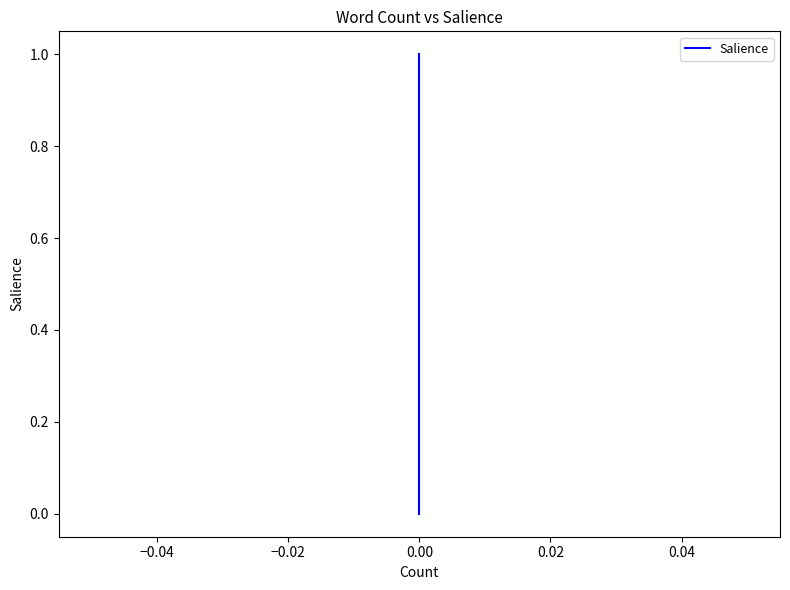

How many lines are shown in the chart?

1